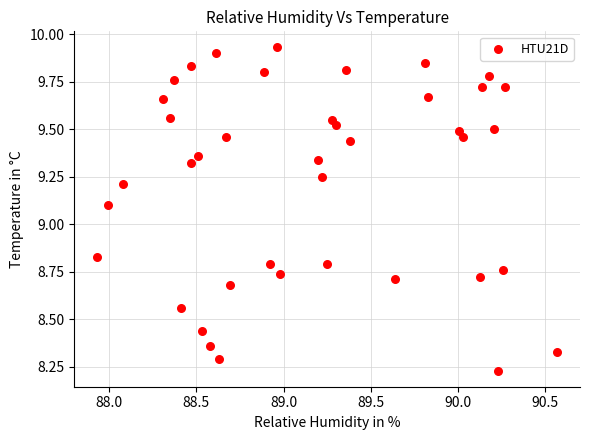

What Y value in the scatter plot is closest to 9?

9.1